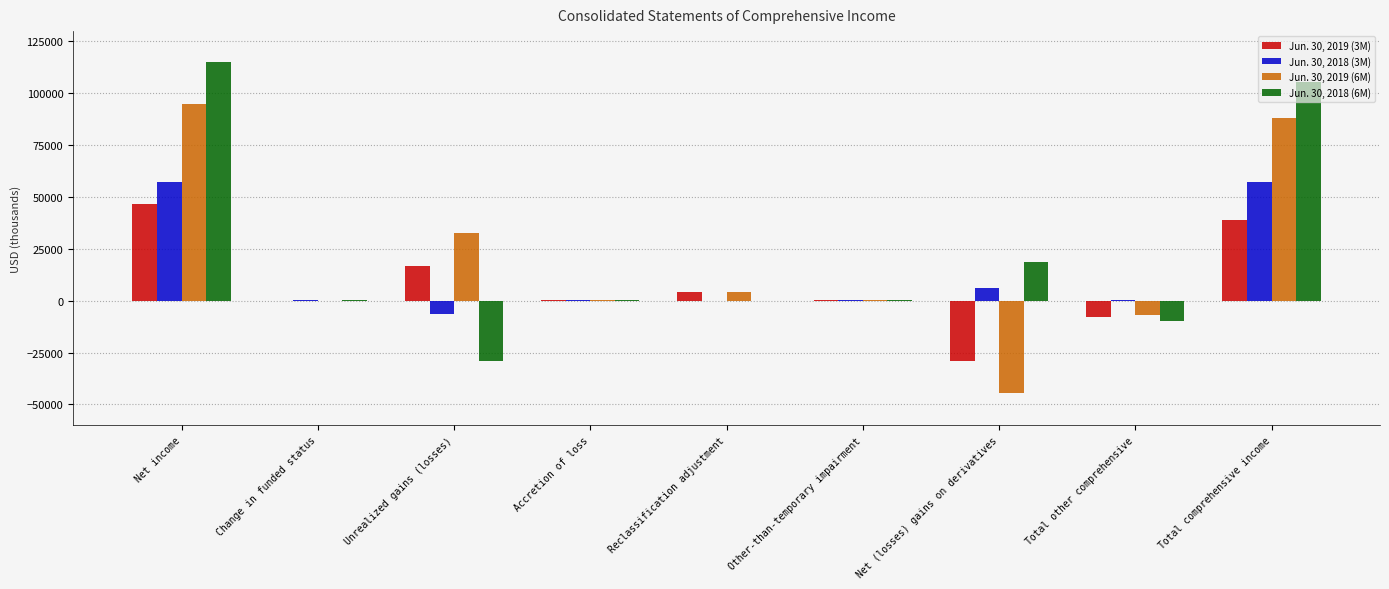

Which series has the widest spread of values?

Jun. 30, 2018 (6M)